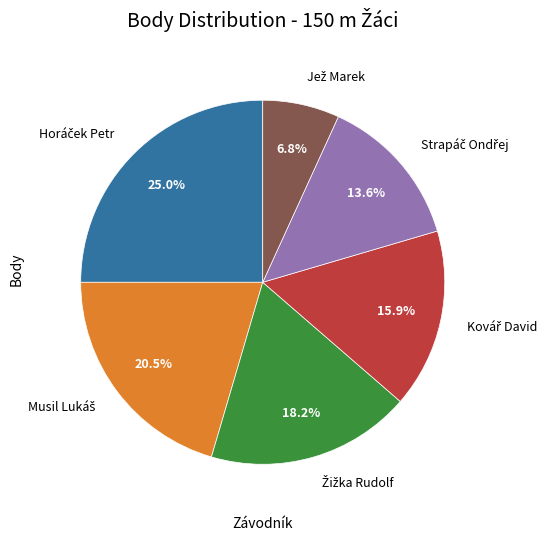

To the nearest percent, what is the average slice percentage?

17%